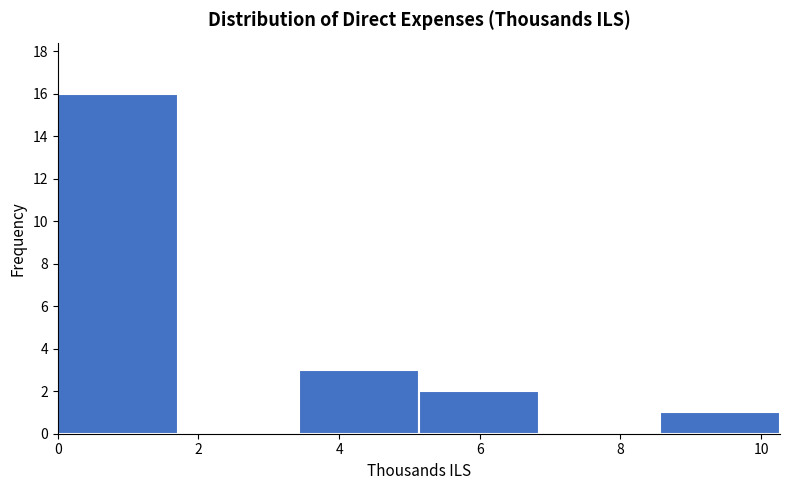

Reading left to right, list every bar in this chart as the range it spans on the x-axis followed by its height. Neither the bar edges nor the heights are printed on the chart, so give them approximately, as read against the axes.

0.0 to 1.8: 16
1.8 to 3.4: 0
3.4 to 5.2: 3
5.2 to 6.8: 2
6.8 to 8.6: 0
8.6 to 10.2: 1